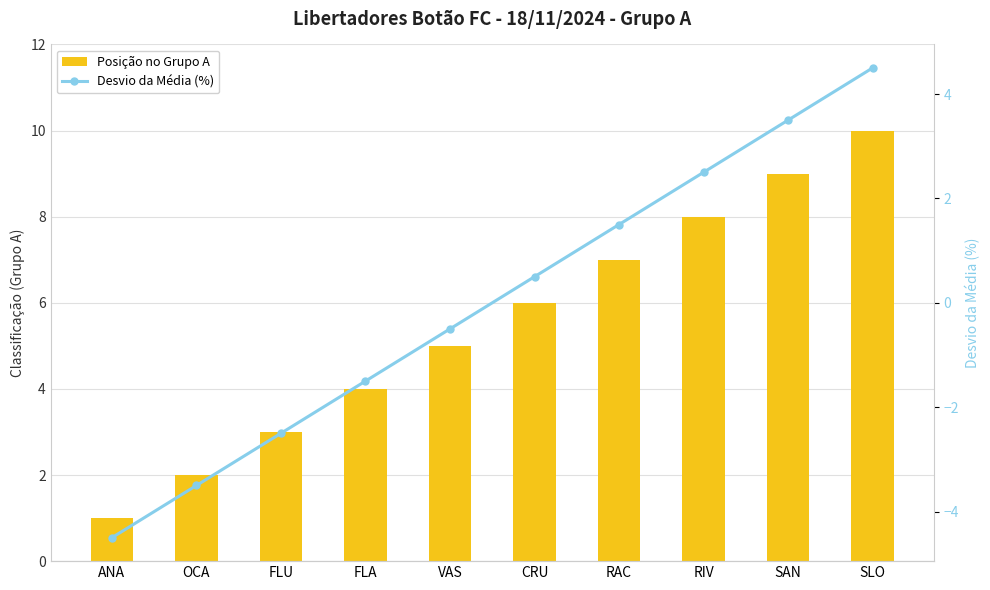

Reading left to right, extract all data points from this chart.

Posição no Grupo A: ANA=1.0	OCA=2.0	FLU=3.0	FLA=4.0	VAS=5.0	CRU=6.0	RAC=7.0	RIV=8.0	SAN=9.0	SLO=10.0
Desvio da Média (%): ANA=-4.5	OCA=-3.5	FLU=-2.5	FLA=-1.5	VAS=-0.5	CRU=0.5	RAC=1.5	RIV=2.5	SAN=3.5	SLO=4.5